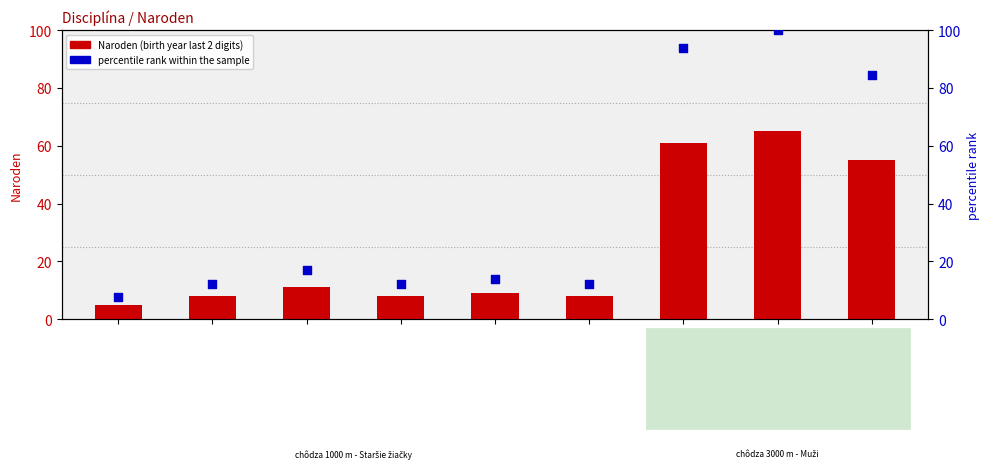

What are all the series names shown in the legend?

Naroden (birth year last 2 digits), percentile rank within the sample